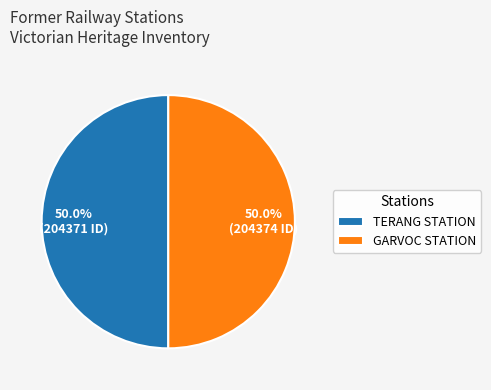

Is the sum of GARVOC STATION and TERANG STATION greater than half?

Yes